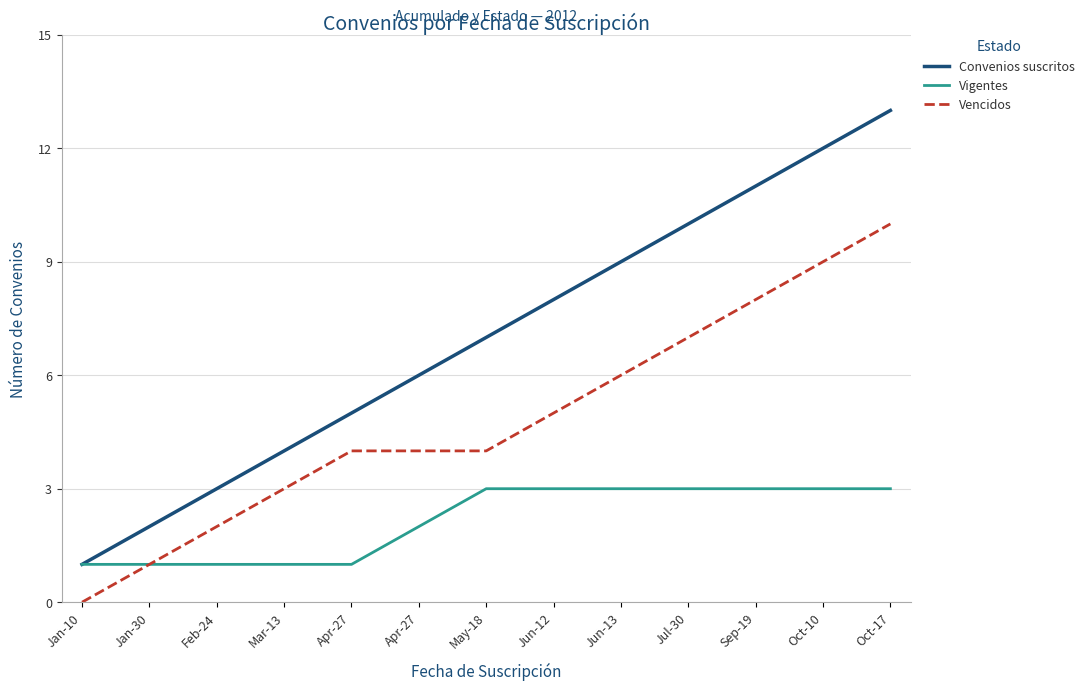

How many lines are shown in the chart?

3